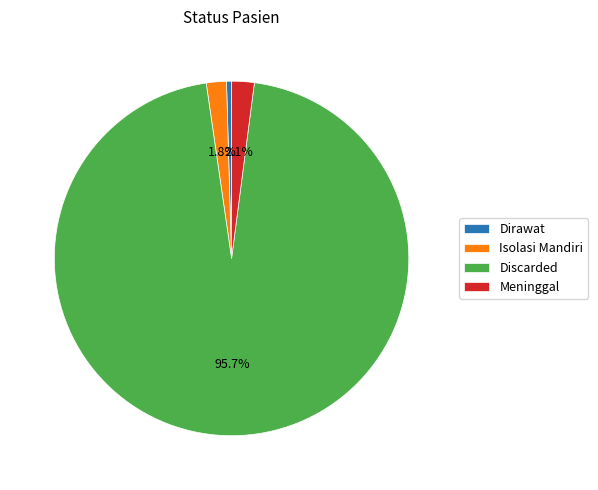

What portion of the pie excludes Meninggal?

97.9%